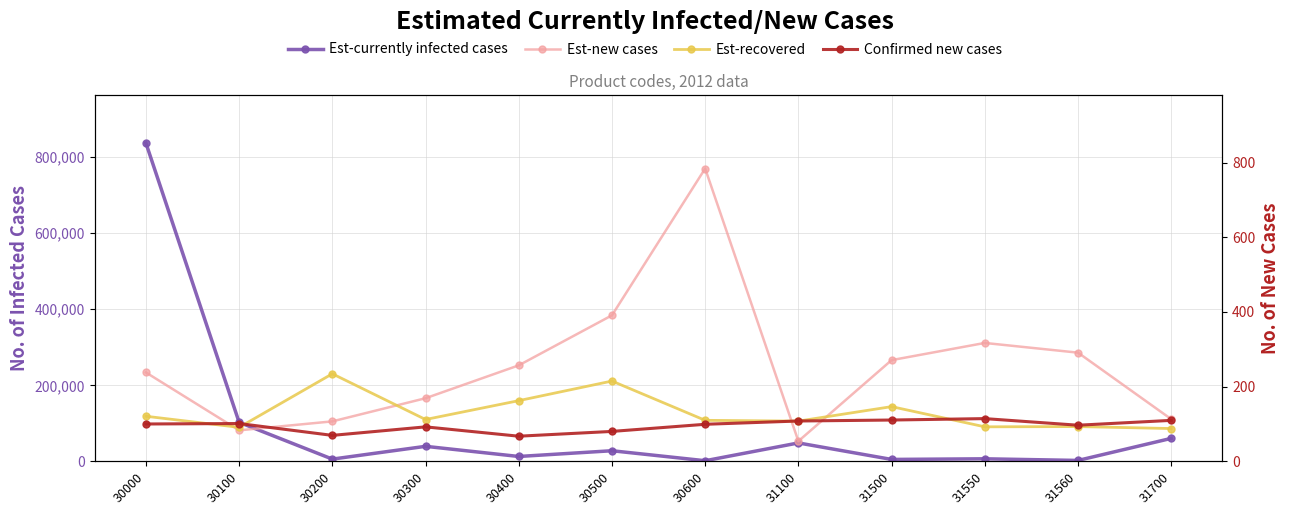

The value of Est-new cases at 31560 is 291.0. True or false?

True